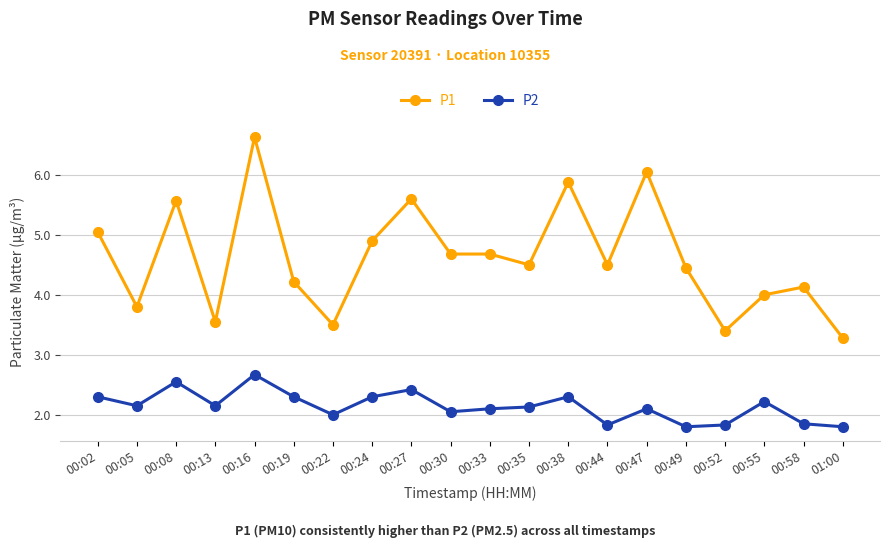

At 00:52, list the series in order from largest to smallest.

P1, P2